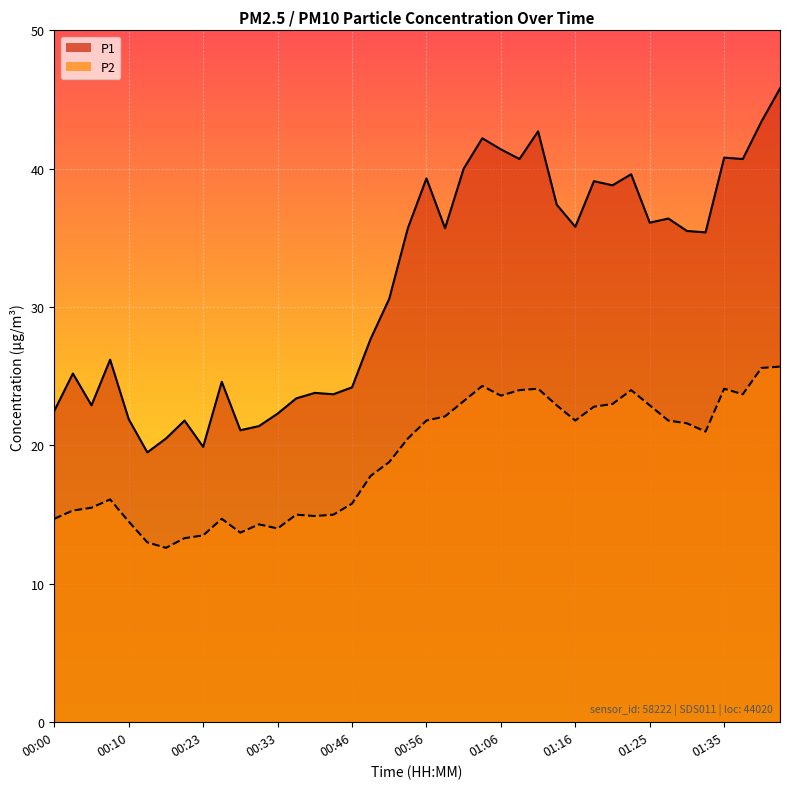

Which series has the largest range (max minus min)?

P1